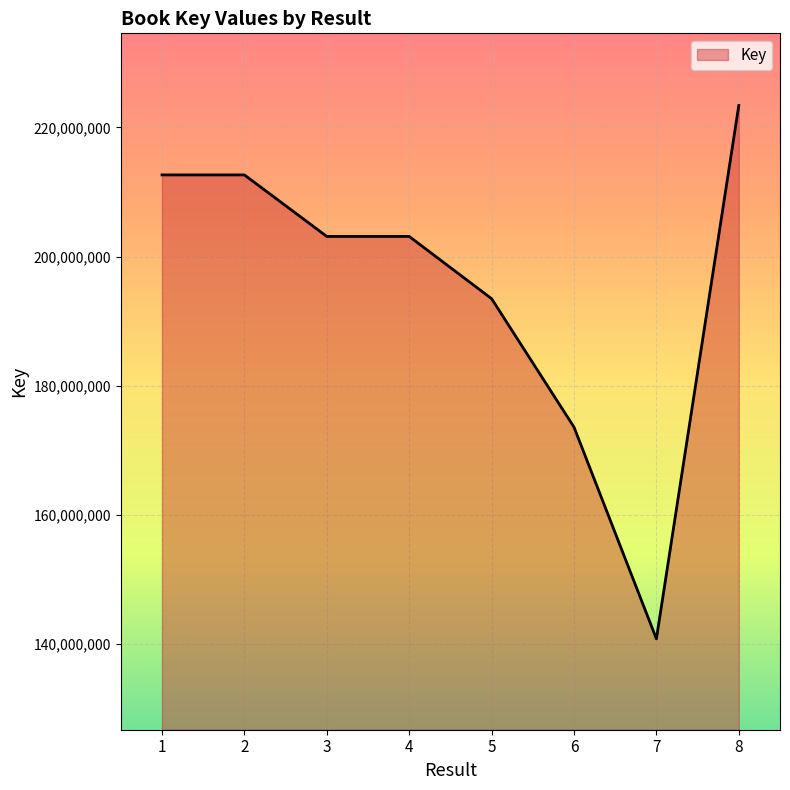

Does the chart have visible grid lines?

Yes